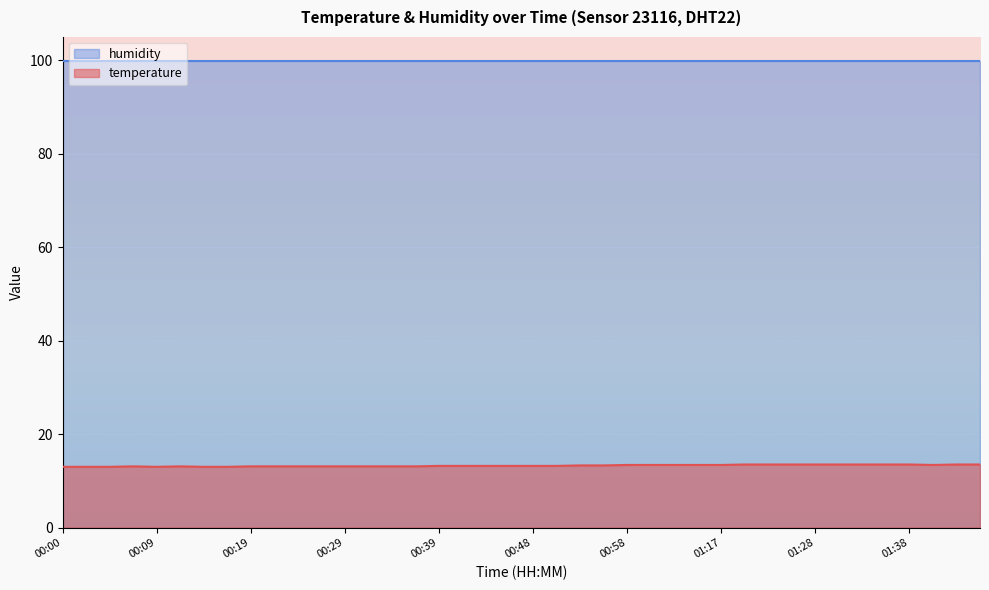

Which has a higher value, 01:12 or 00:24?

01:12